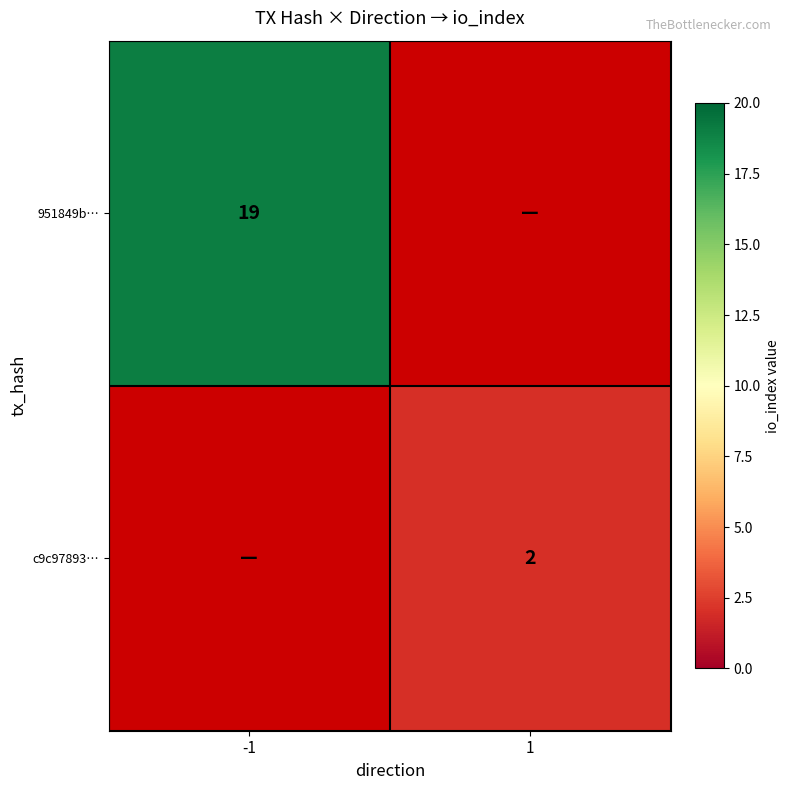

The value of c9c97893… at 1 is 2. True or false?

True